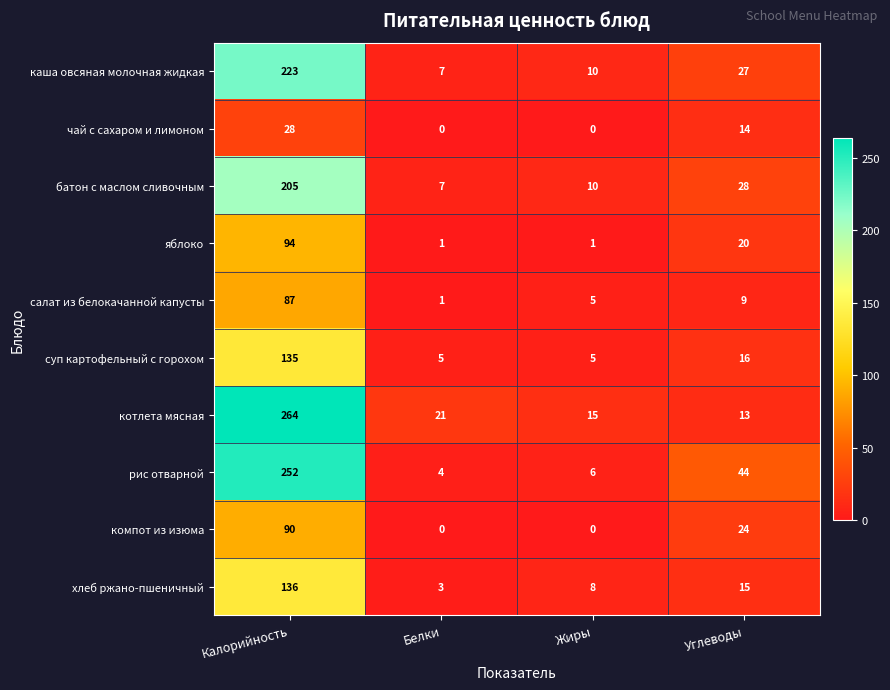

Between Калорийность and Белки, which series saw the biggest shift?

рис отварной